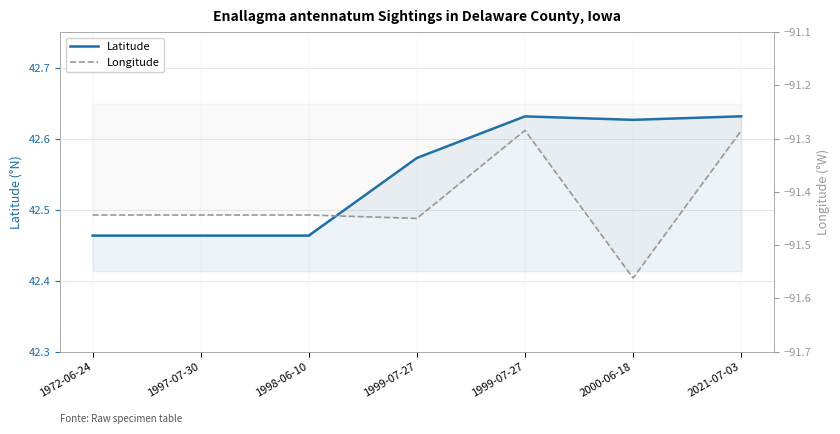

What is the difference between the maximum and second lowest values in the Latitude series?

0.2